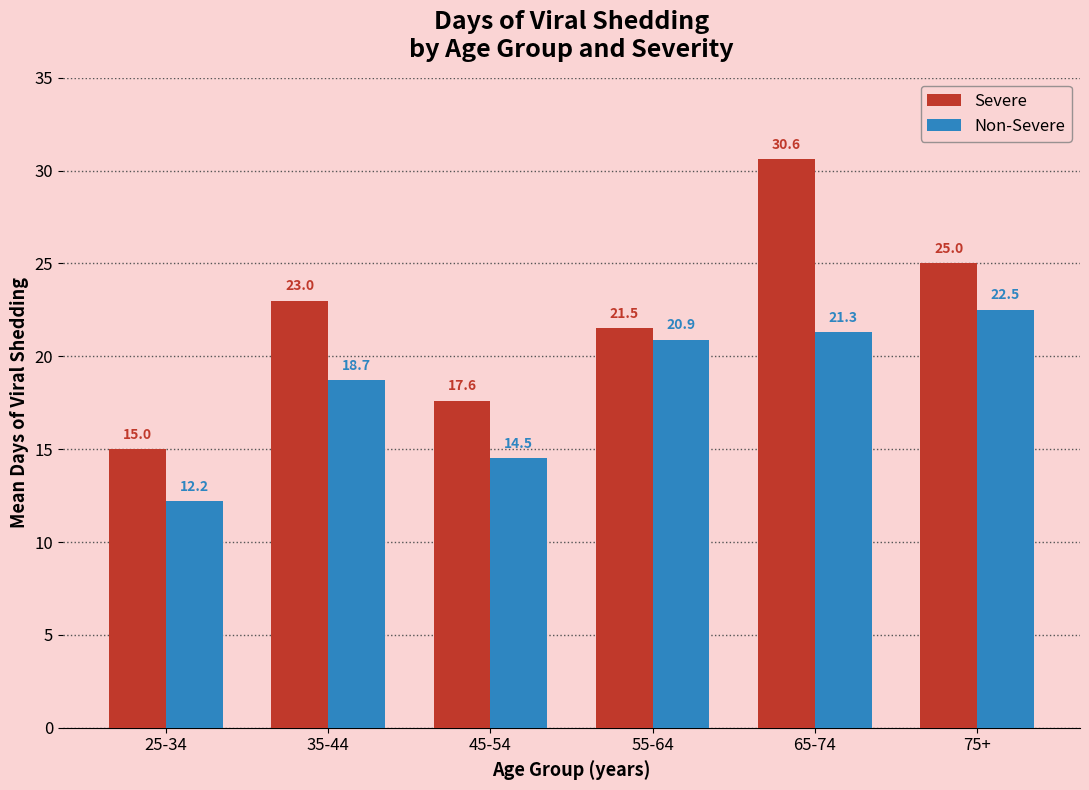

What are all the series names shown in the legend?

Severe, Non-Severe